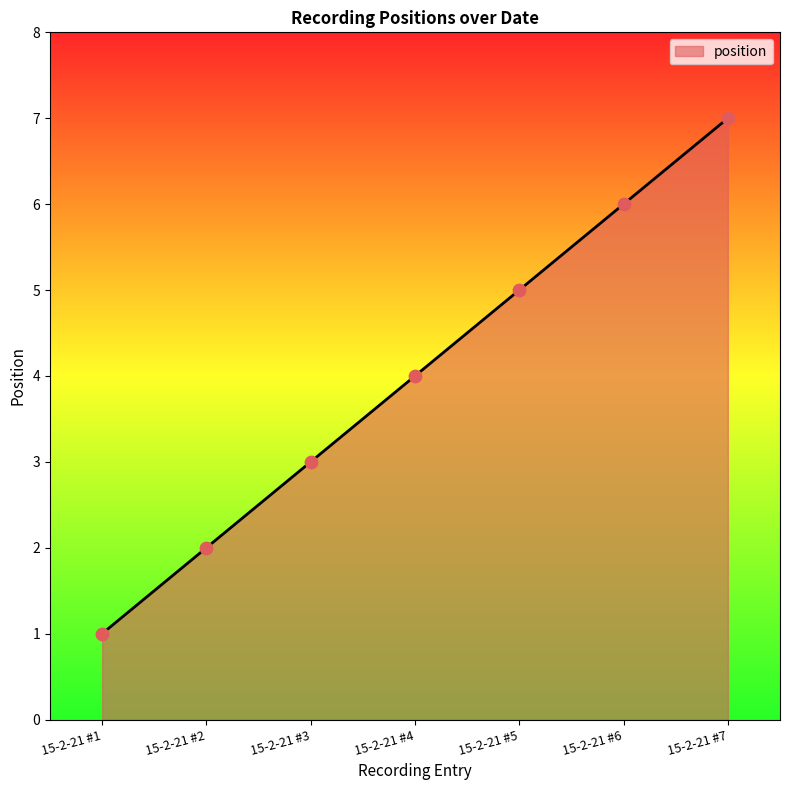

What is the ratio of the value at 15-2-21 #3 to the value at 15-2-21 #6?

0.5